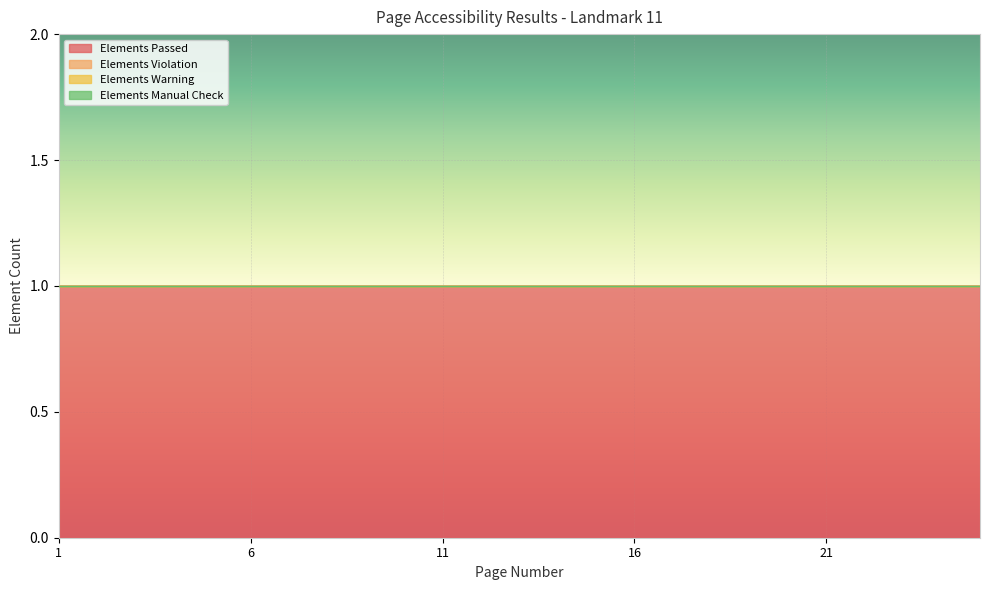

True or false: Elements Manual Check and Elements Passed intersect in this chart.

False